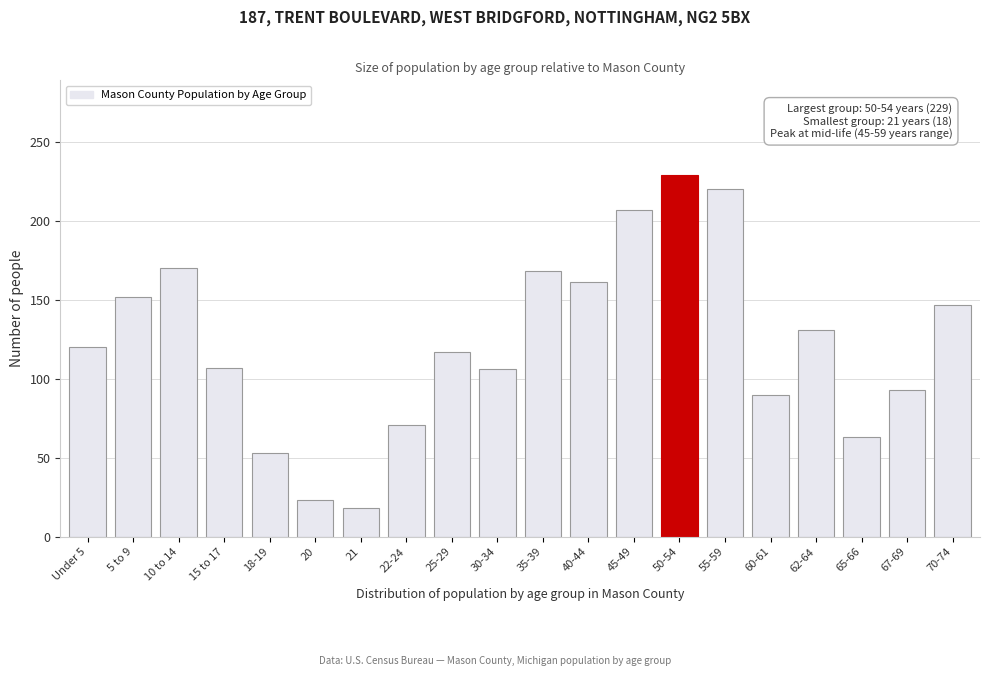

What is the greatest value displayed?

229